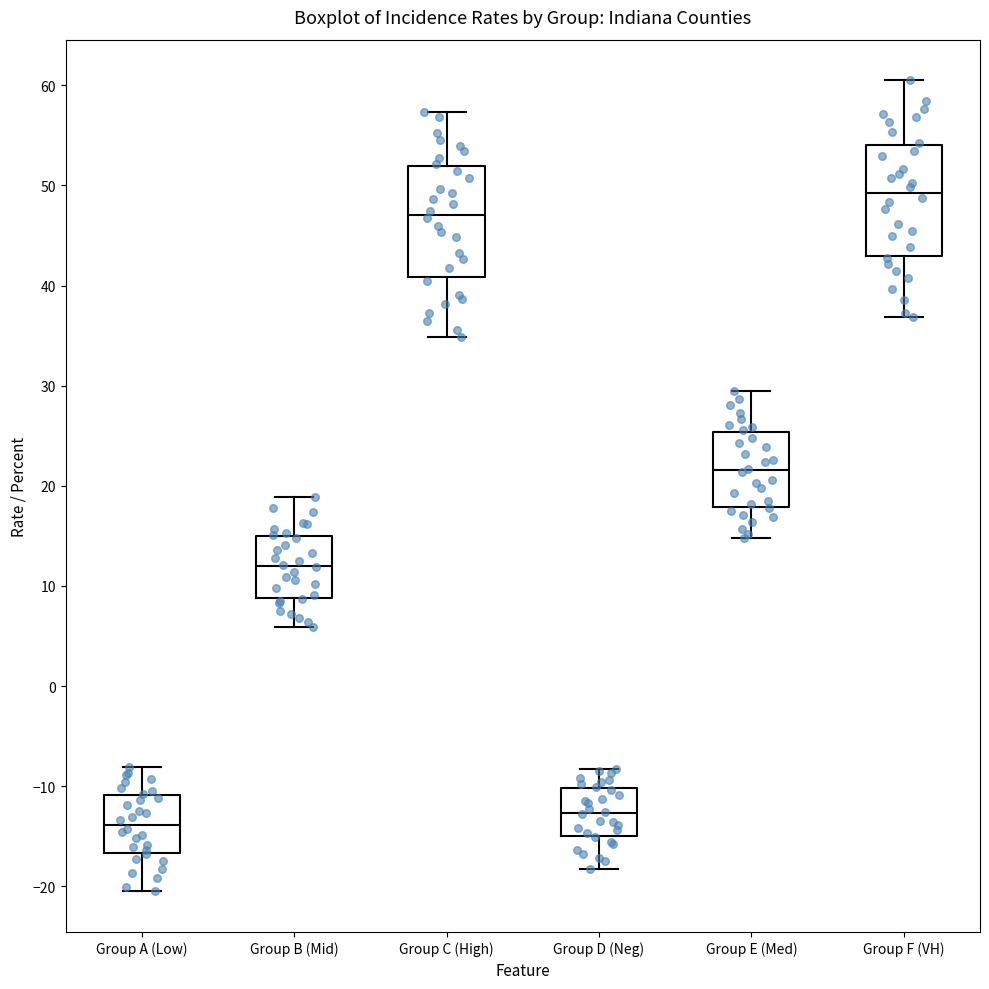

Which box's median line is the highest?

Group F (VH)